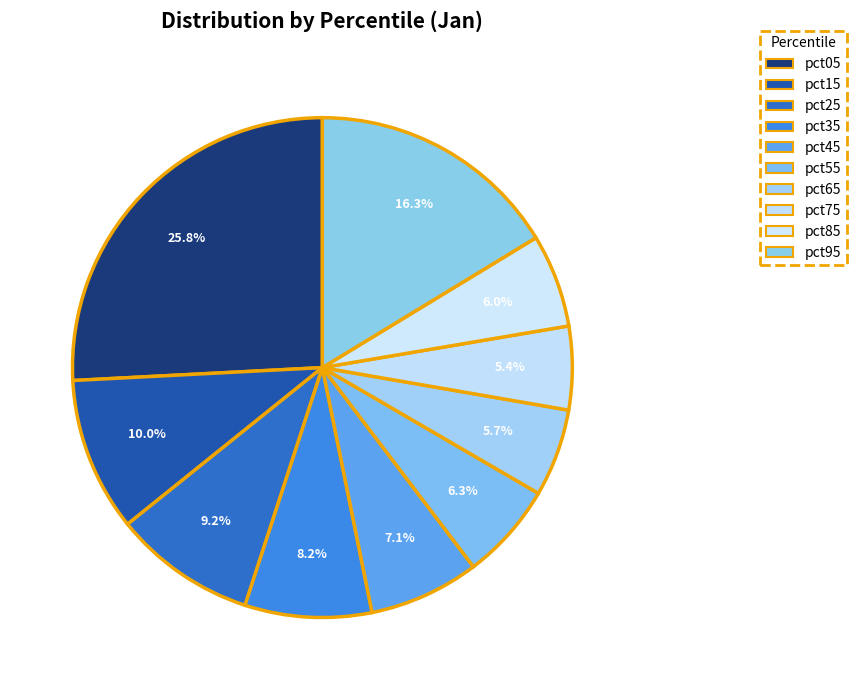

To the nearest percent, what percentage of the pie is pct65?

6%